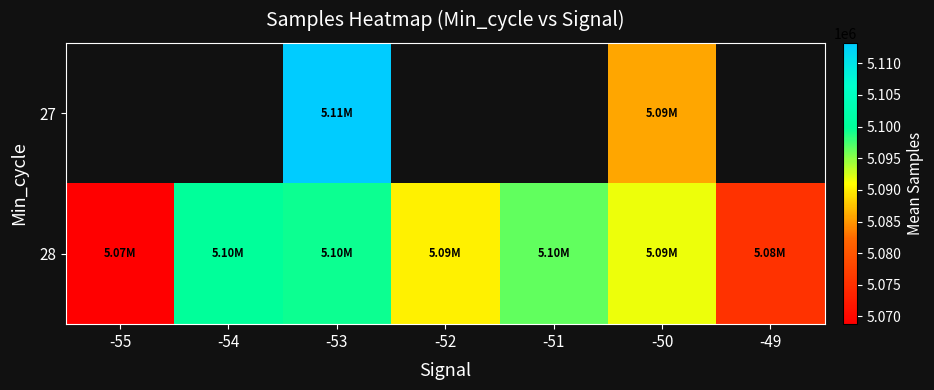

At which label does 28 reach its peak?

-54